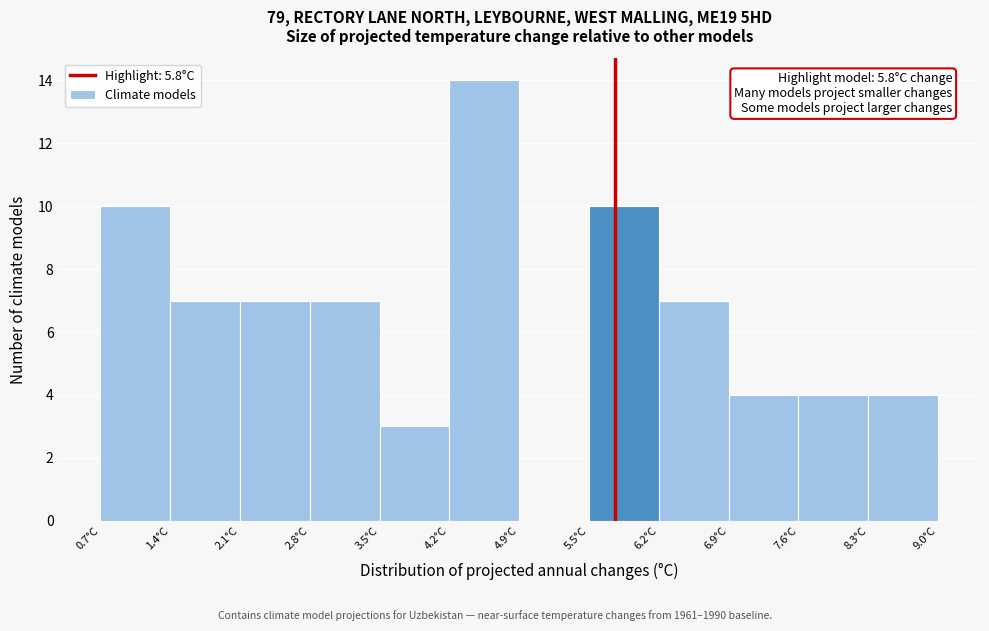

Over which range of the x-axis is the bar tallest?

4.2 to 4.9